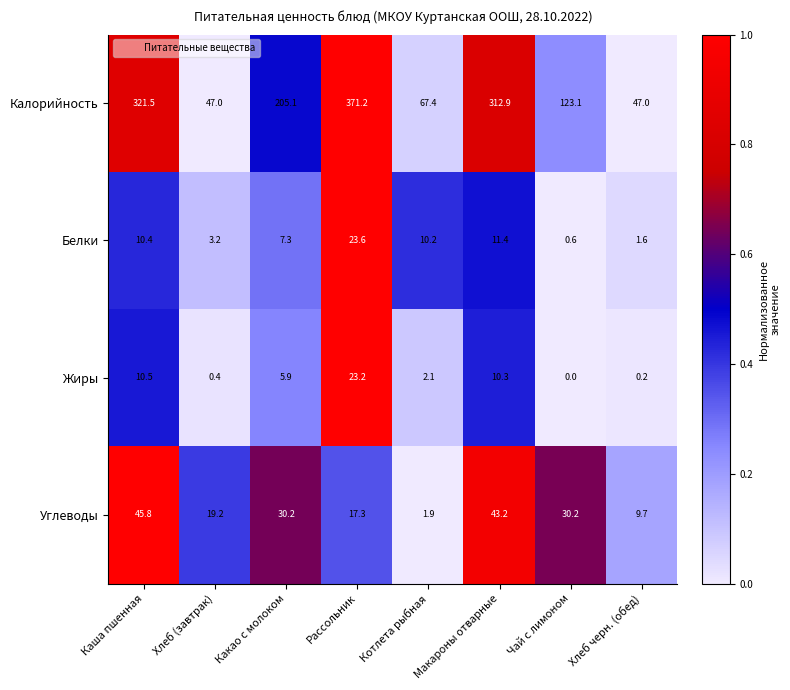

At how many categories does at least one series exceed 0?

8